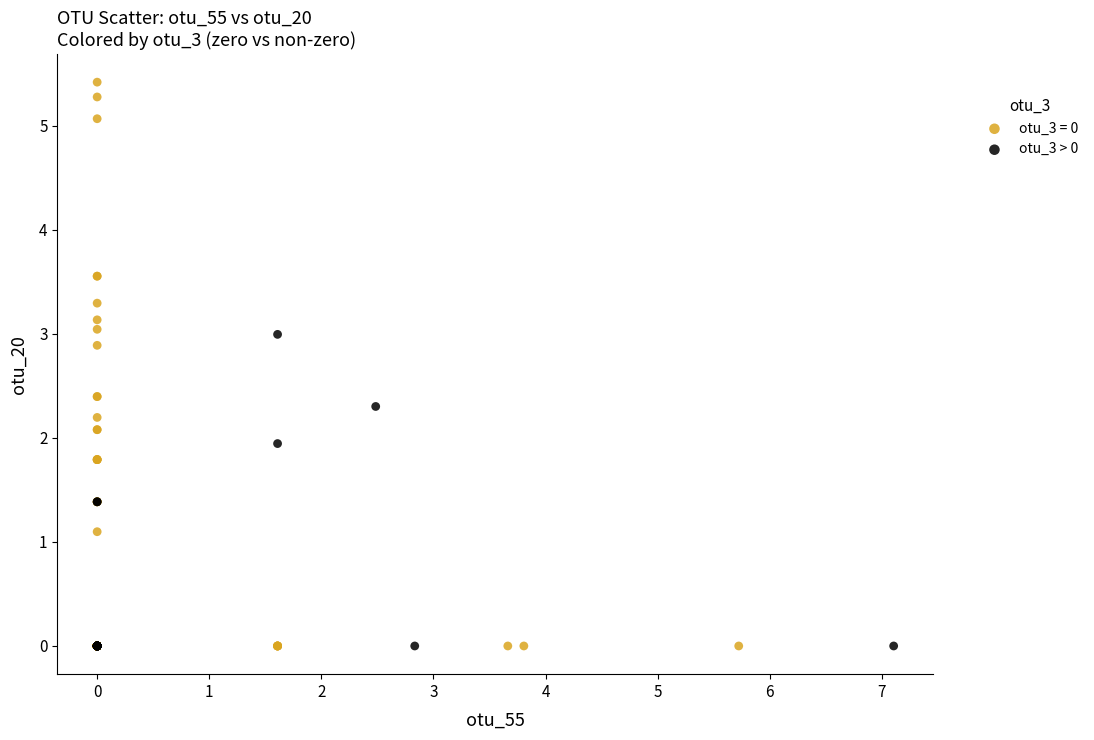

Which series reaches the maximum Y coordinate?

otu_3 = 0